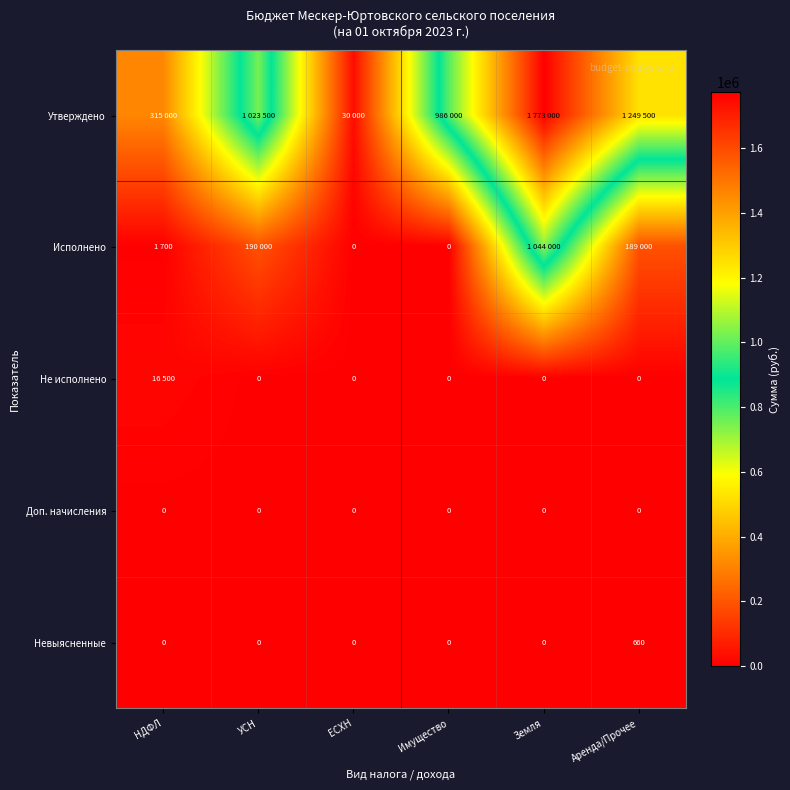

Is it true that Невыясненные equals 343 at Земля?

False